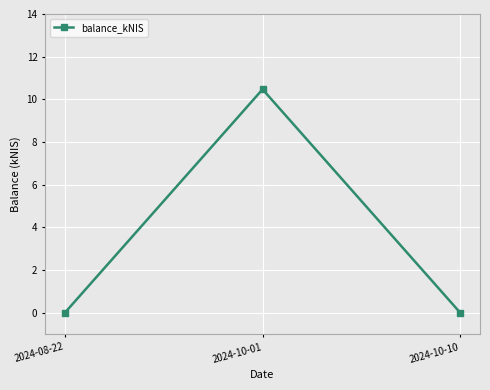

Reading left to right, what are all the values shown in this chart?

2024-08-22=0.0	2024-10-01=10.5	2024-10-10=0.0